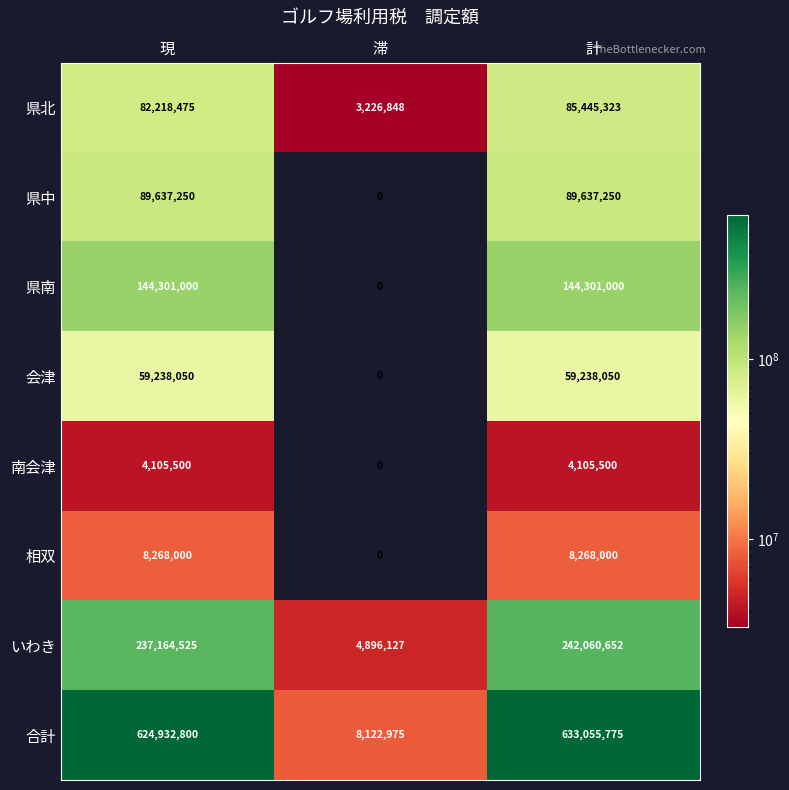

What is the difference between the highest and lowest values at 計?

628950275